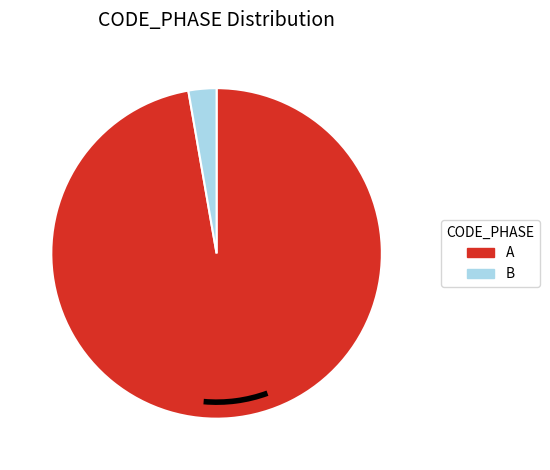

What is the ratio of the value at A to the value at B?

35.5